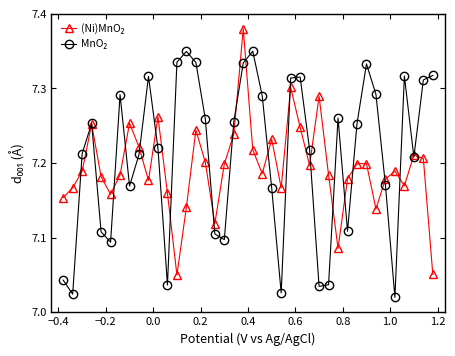

Where do (Ni)MnO₂ and MnO₂ first cross each other?

−0.4 and −0.2